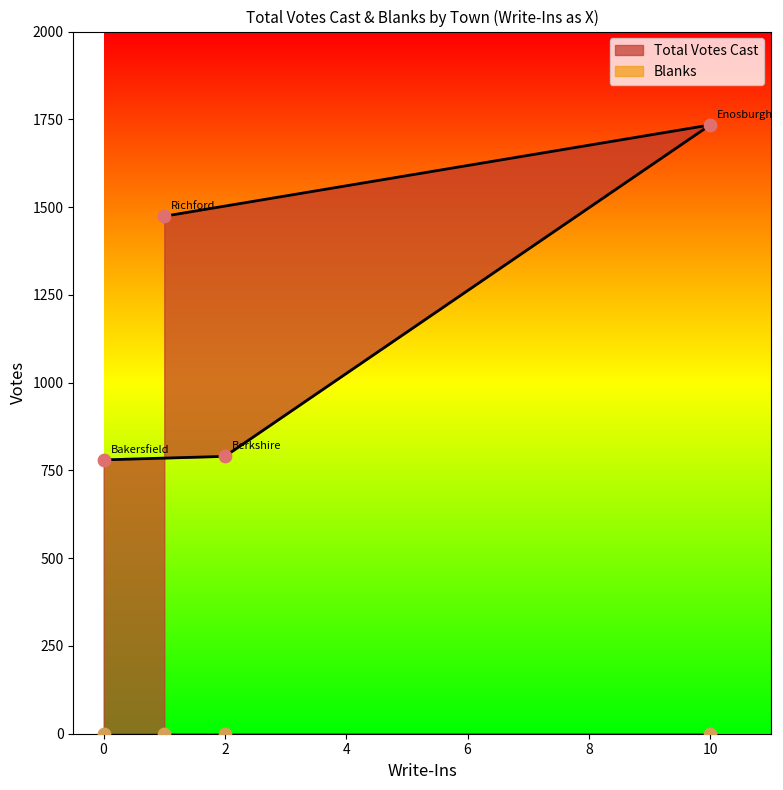

What is the ratio of the value at 0 to the value at 10?

0.4